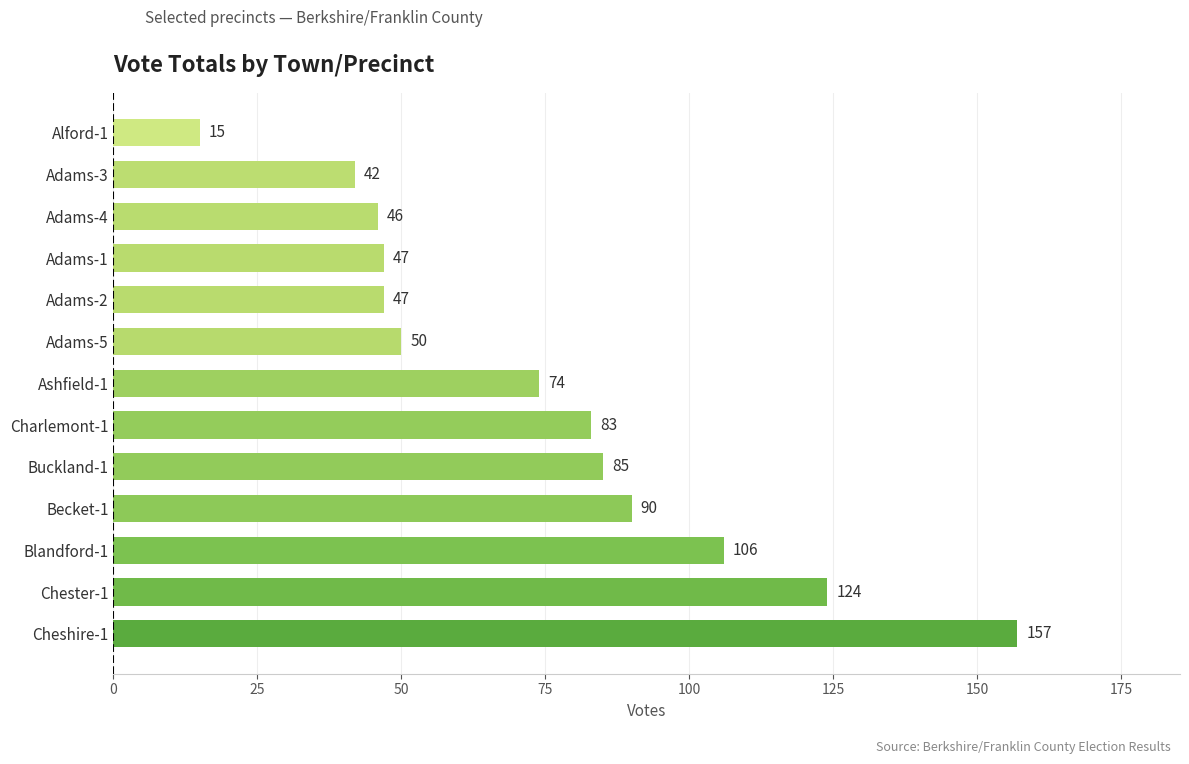

What is the change in value from Adams-1 to Adams-3?

-5